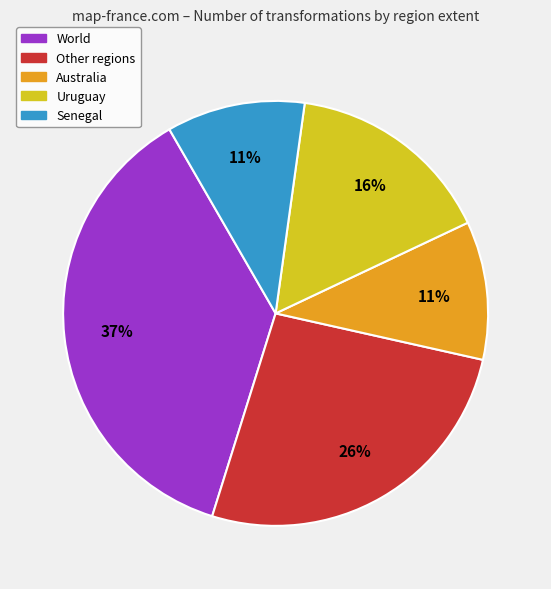

Is the sum of World and Other regions greater than half?

Yes